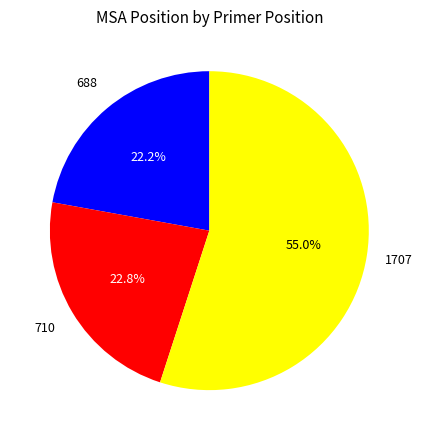

What is the total percentage of 710 and 688?

45.0%